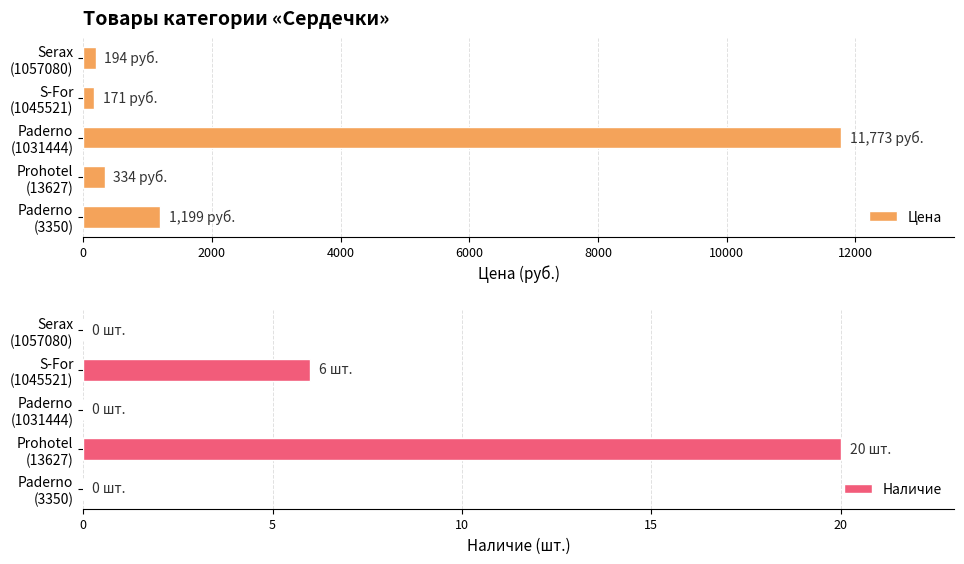

At which label is Наличие closest to 10?

S-For
(1045521)